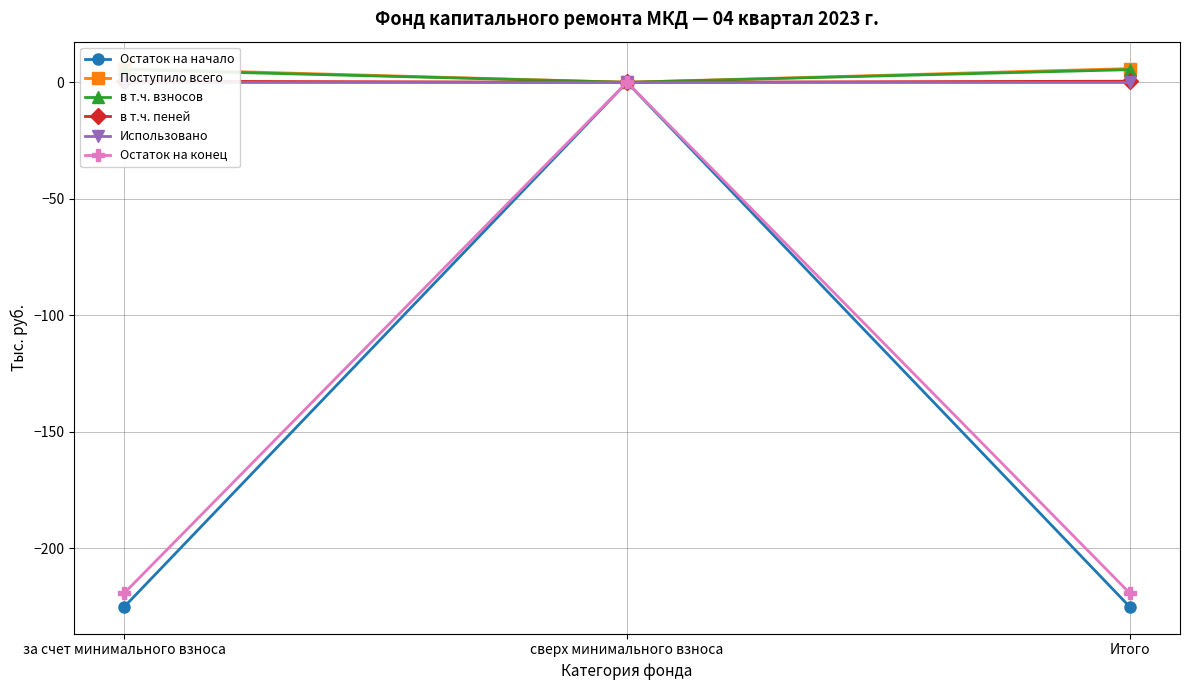

Is the value of Остаток на конец at сверх минимального взноса greater than the value of в т.ч. пеней at за счет минимального взноса?

No